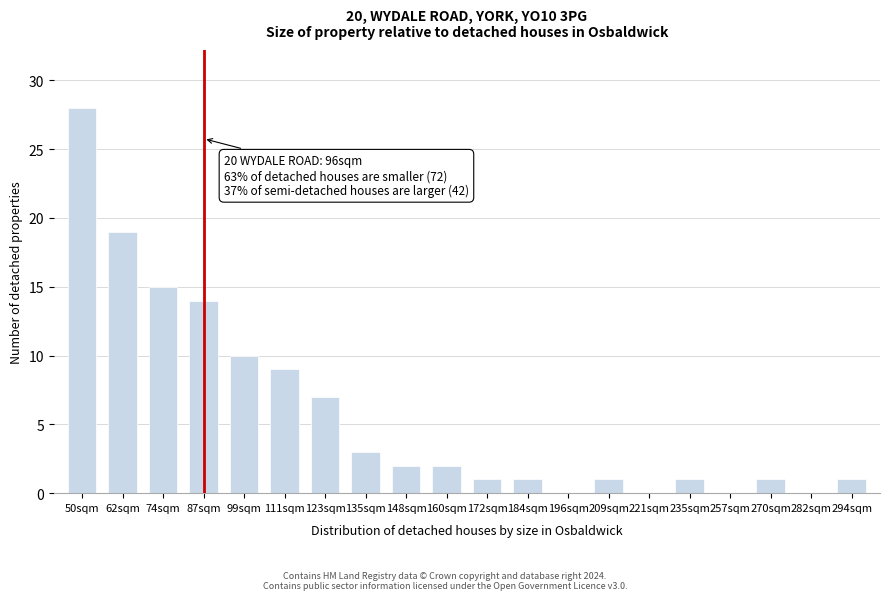

Reading left to right, what are all the values shown in this chart?

50sqm=28	62sqm=19	74sqm=15	87sqm=14	99sqm=10	111sqm=9	123sqm=7	135sqm=3	148sqm=2	160sqm=2	172sqm=1	184sqm=1	196sqm=0	209sqm=1	221sqm=0	235sqm=1	257sqm=0	270sqm=1	282sqm=0	294sqm=1